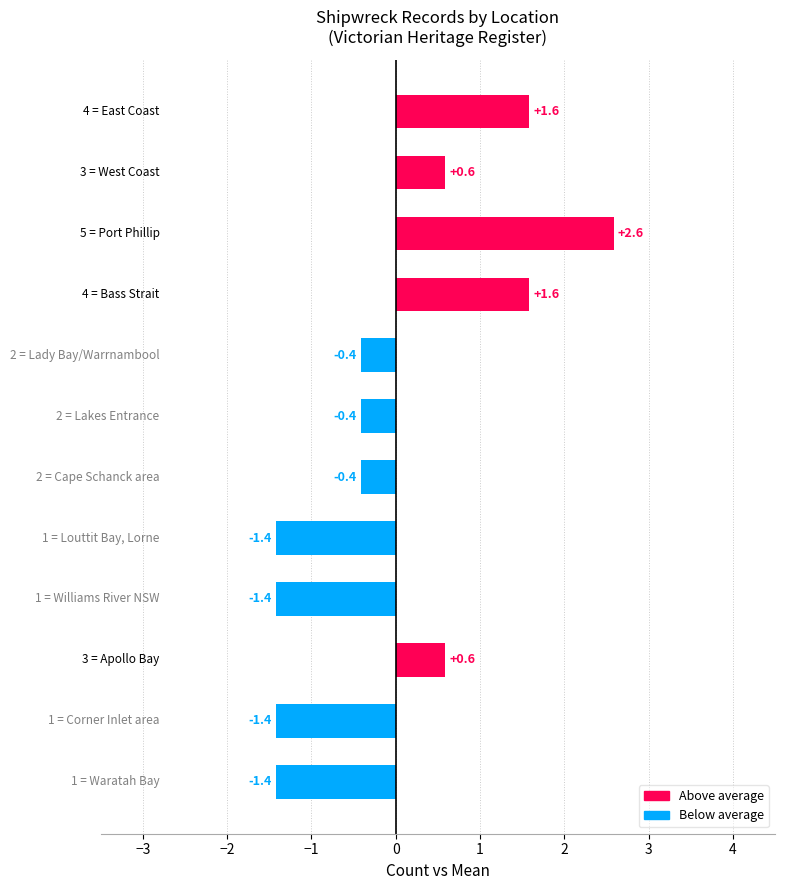

How many values are between -1 and 1?

5